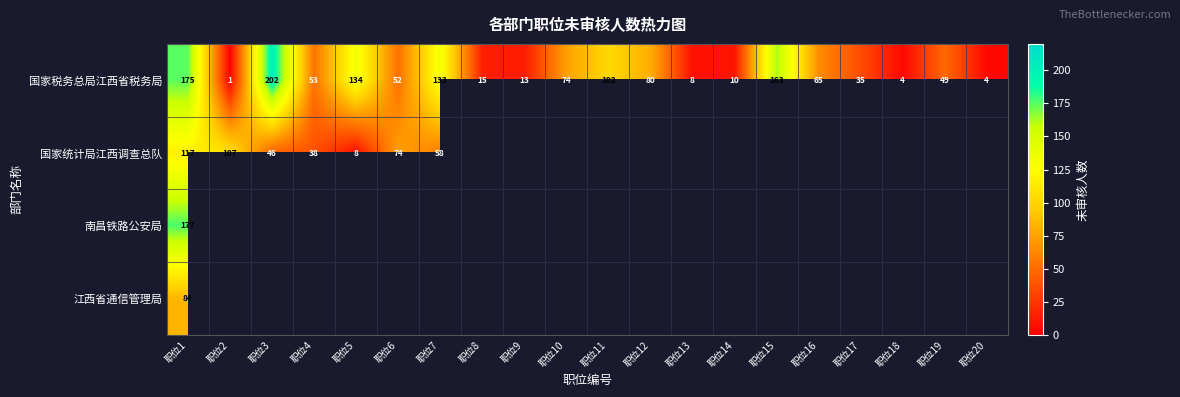

Which has a higher value, 职位14 or 职位20?

职位14